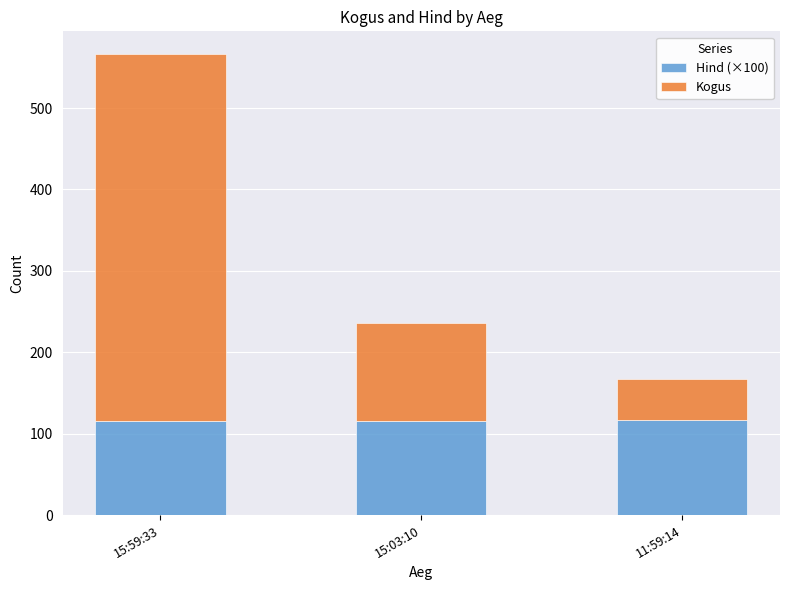

What is the total value across all series at 11:59:14?

167.0